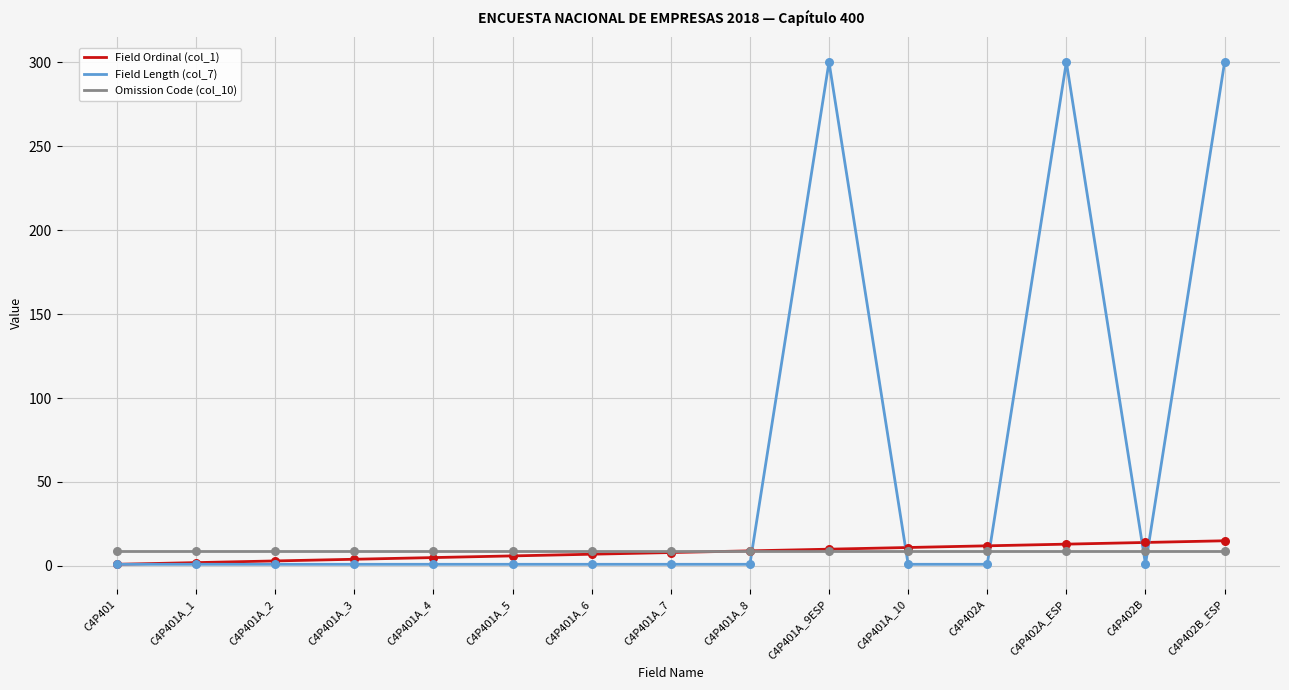

What is the total value across all series at C4P401A_5?

16